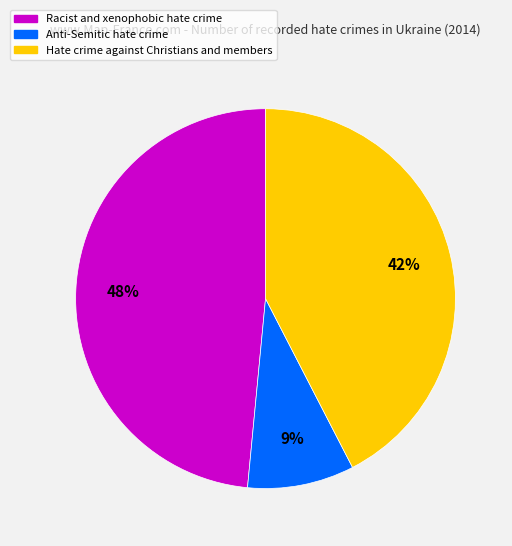

Is there a majority slice in this chart?

No